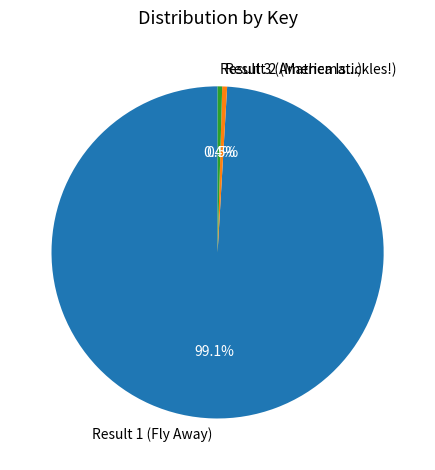

Count the number of slices in the pie.

3